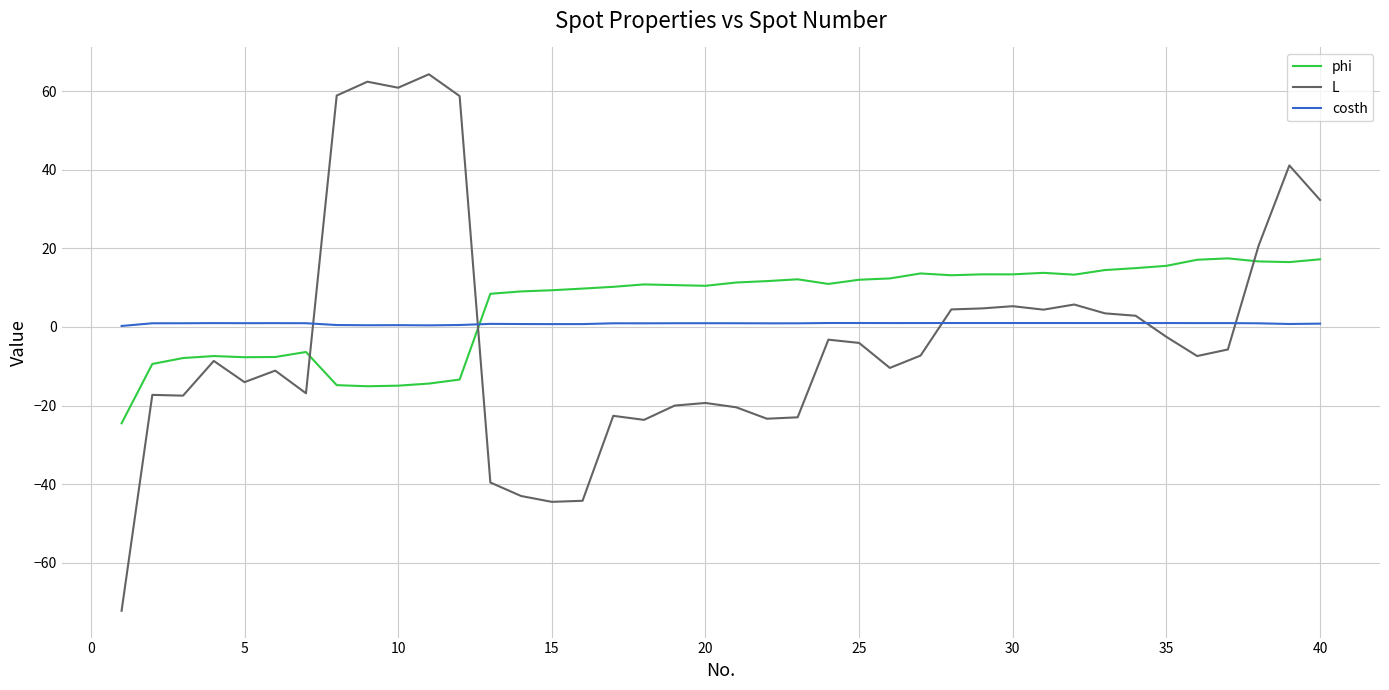

What is the maximum value shown in the chart?

64.3